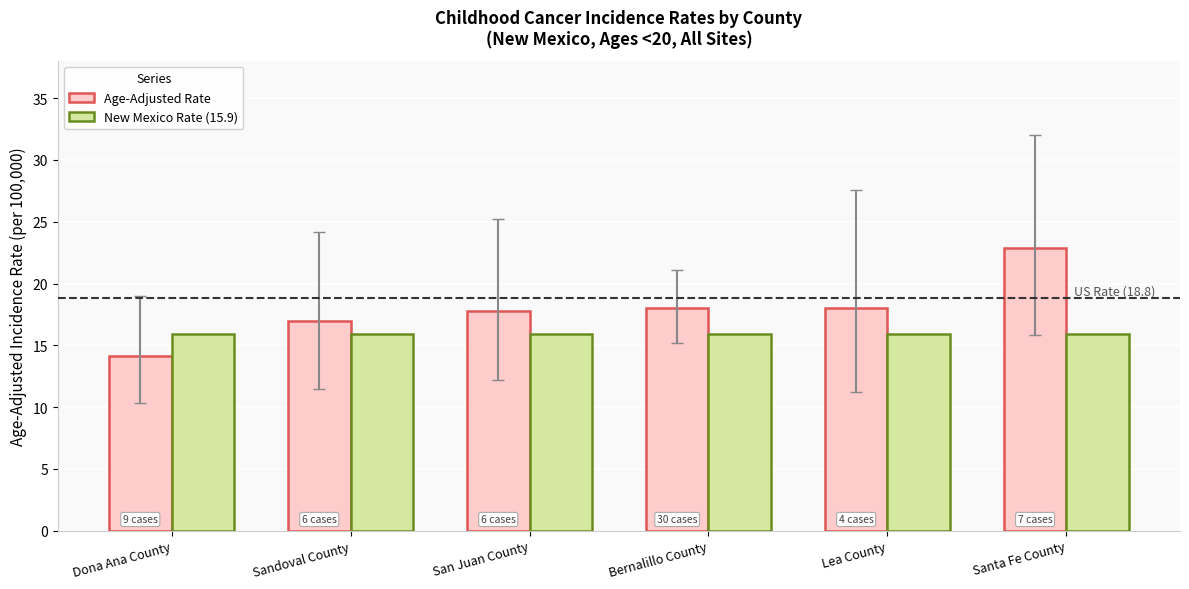

Does the chart contain stacked bars?

No